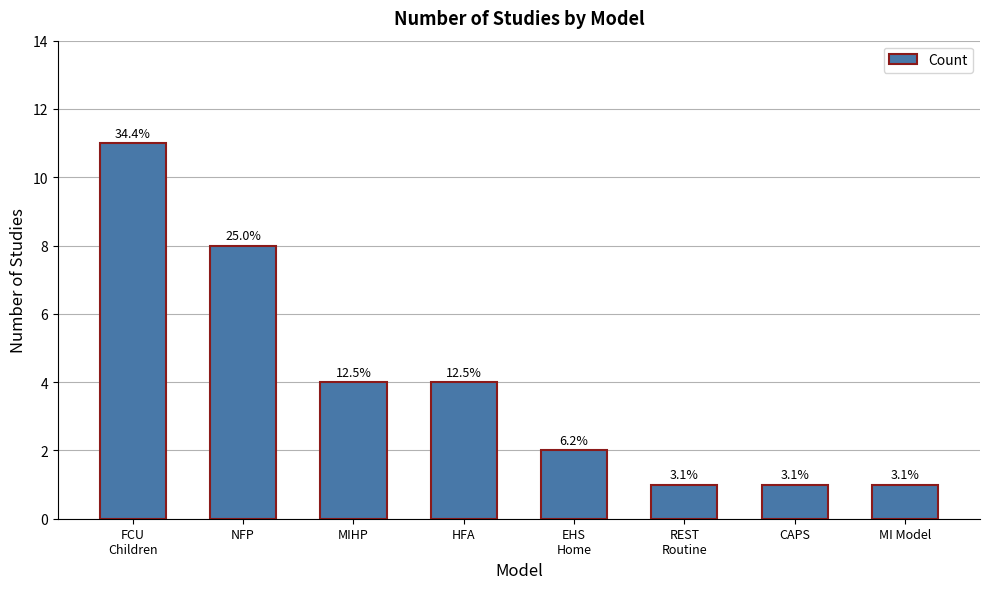

Read the value at FCU
Children.

11